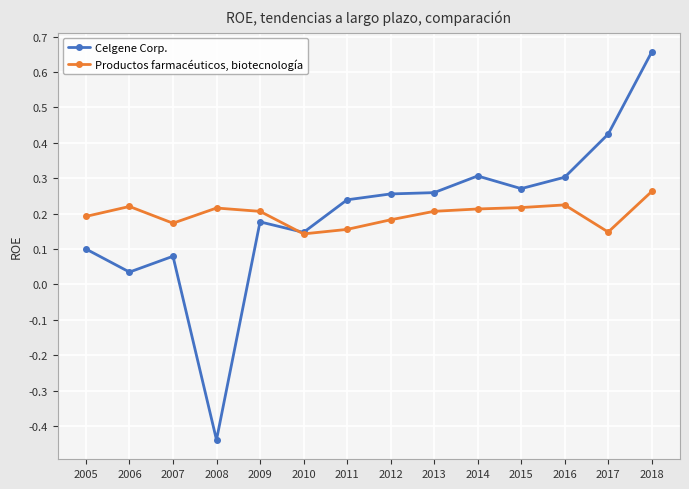

The value of Celgene Corp. at 2014 is 0.5. True or false?

False